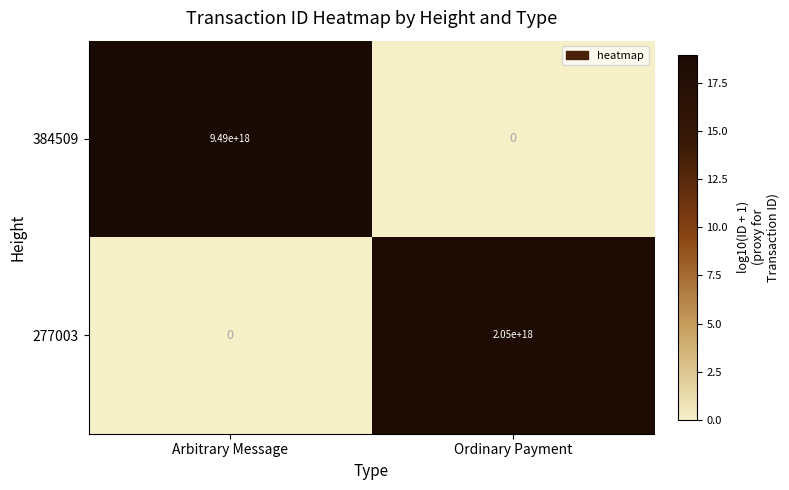

At which label is 384509 closest to 4745000000000000000?

Arbitrary Message